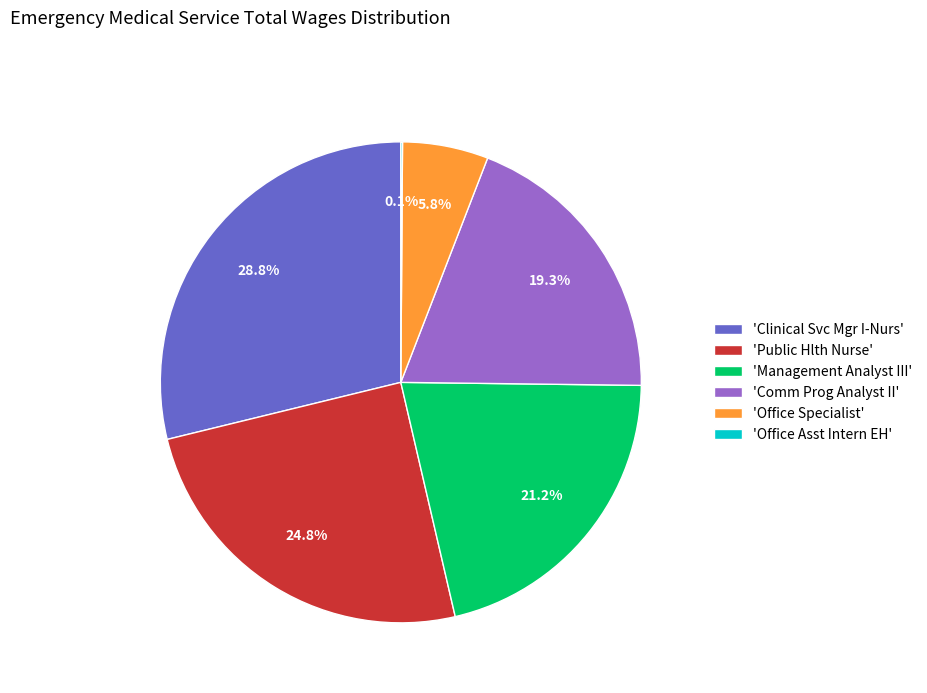

Between 'Public Hlth Nurse' and 'Management Analyst III', which is larger?

'Public Hlth Nurse'